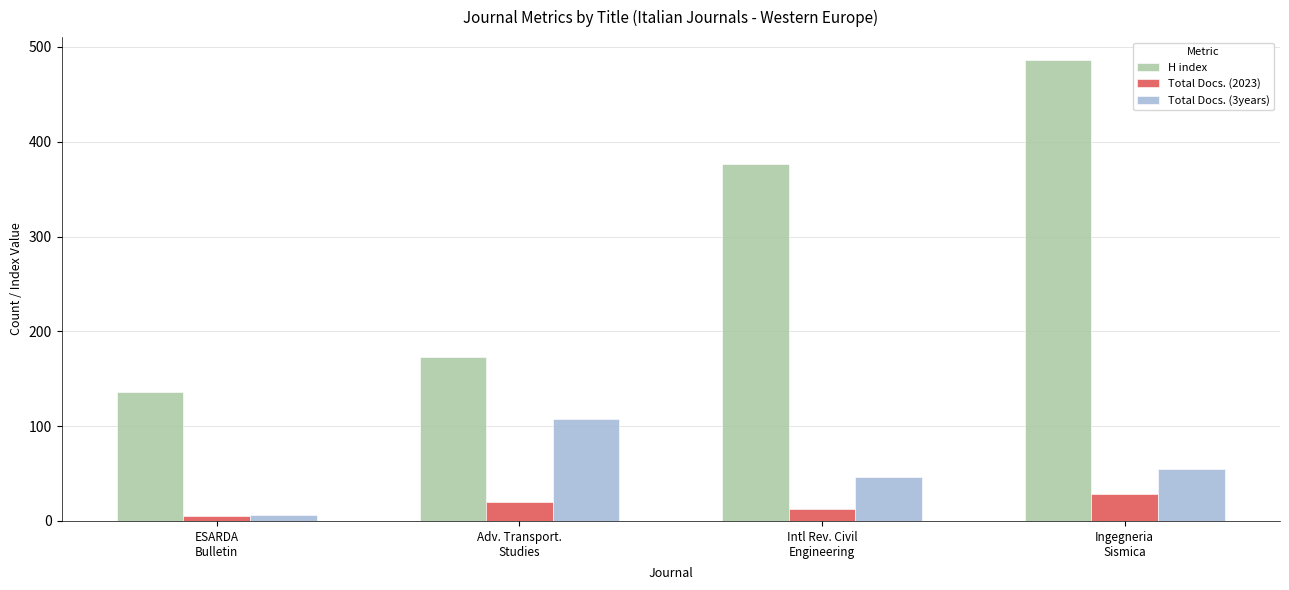

How many groups of bars are there?

4